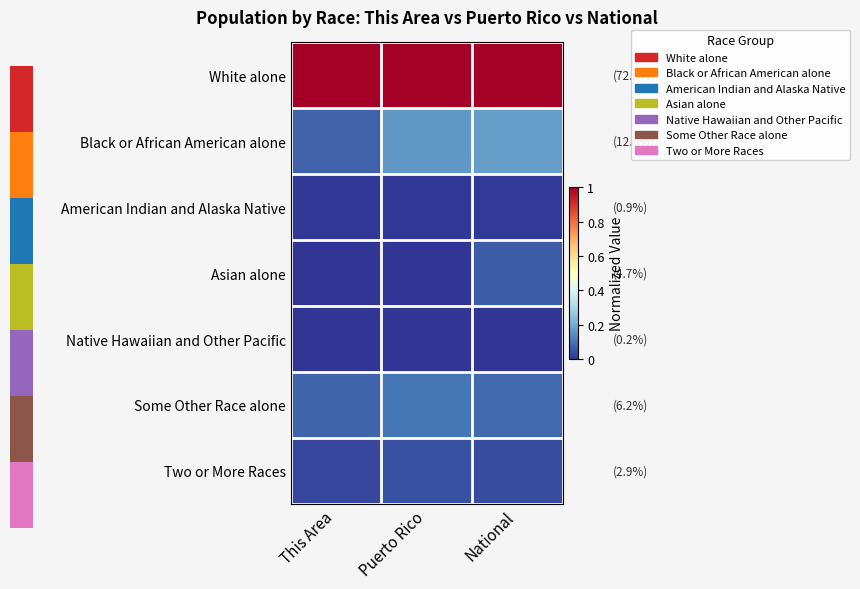

Which label corresponds to the smallest value in the chart?

This Area